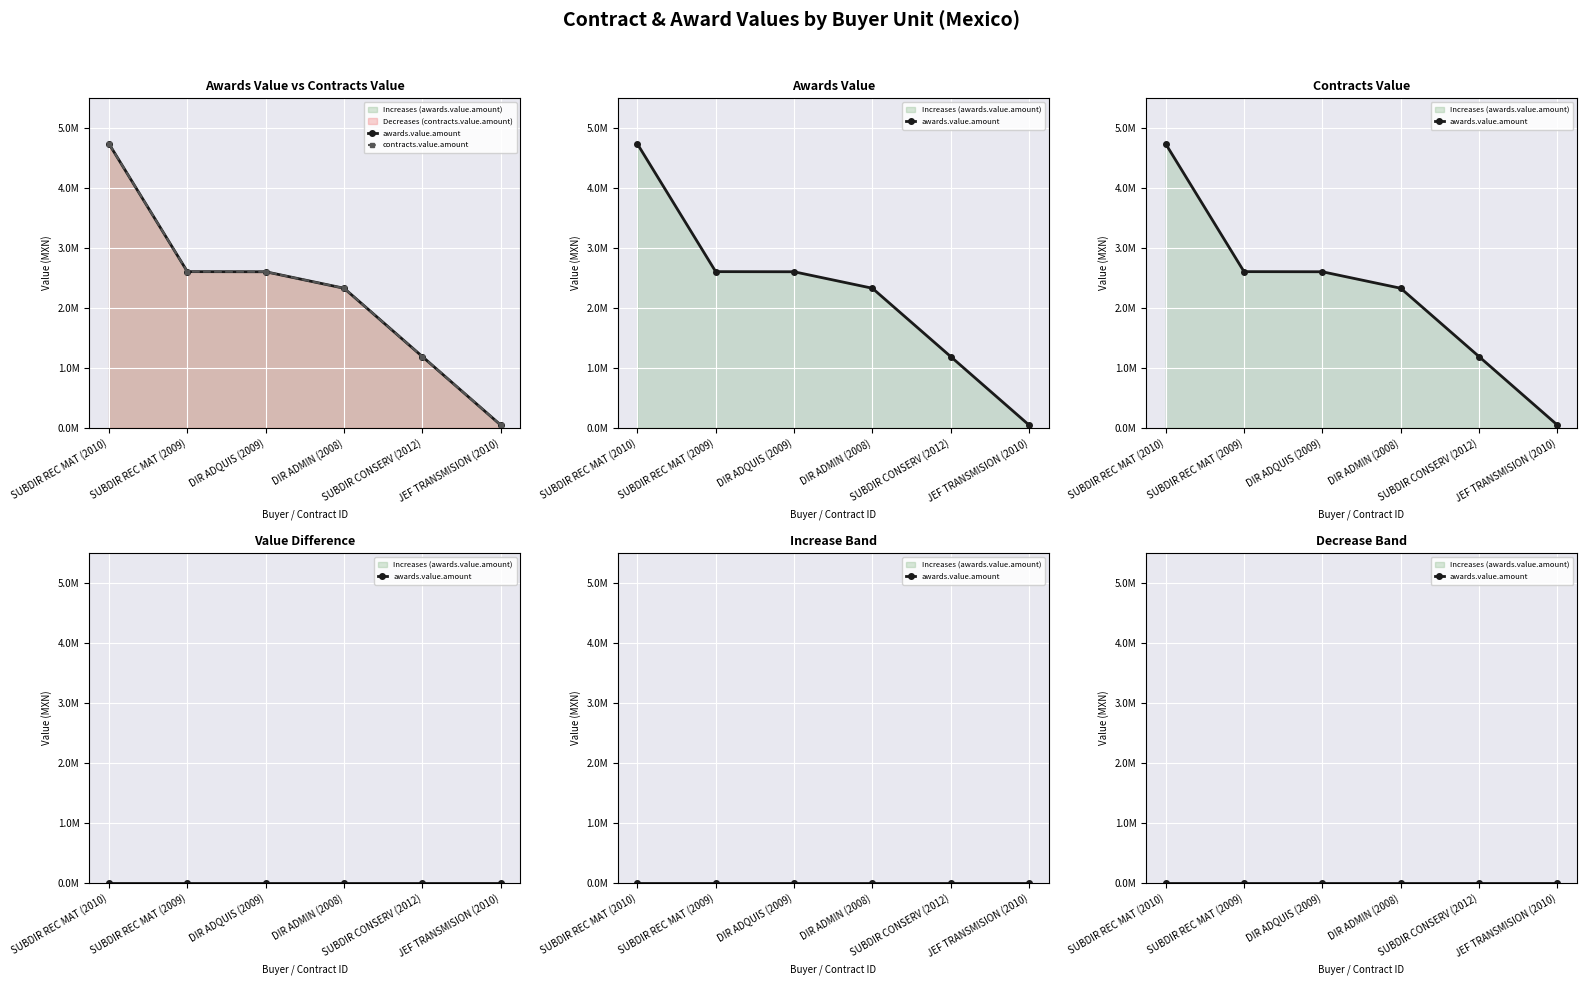

True or false: contracts.value.amount and awards.value.amount cross at least once.

False